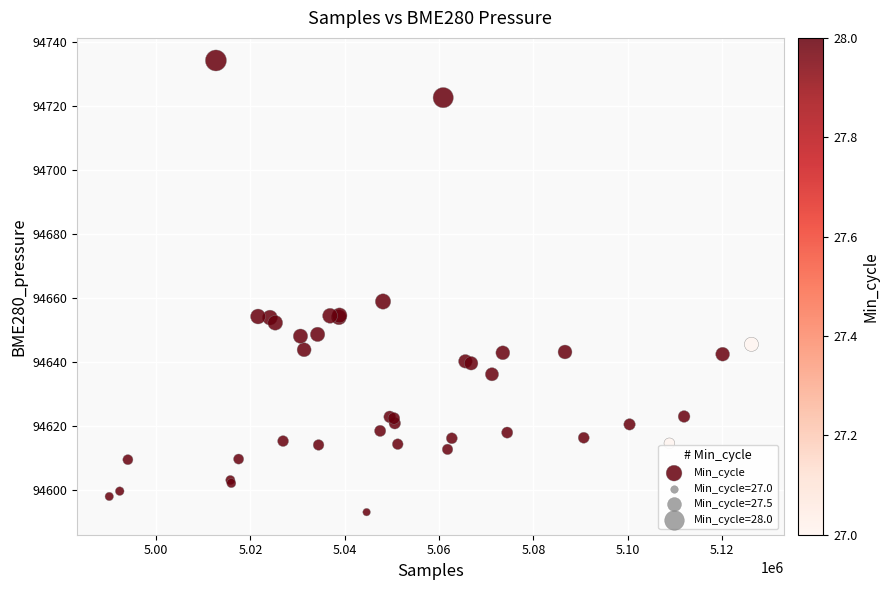

What Y value in the scatter plot is closest to 94663?

94659.0